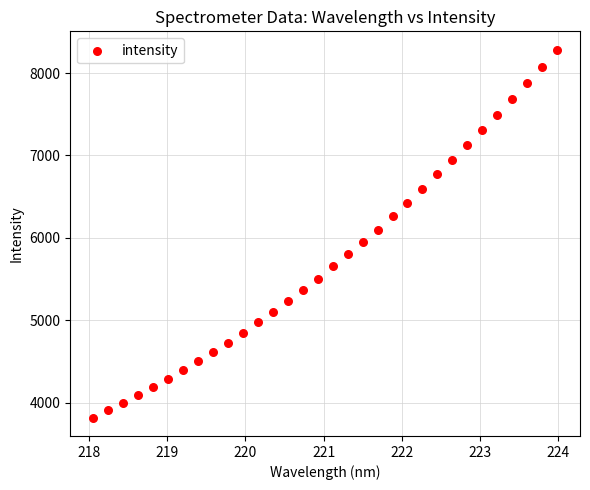

What is the range of X values (max minus min)?

5.9